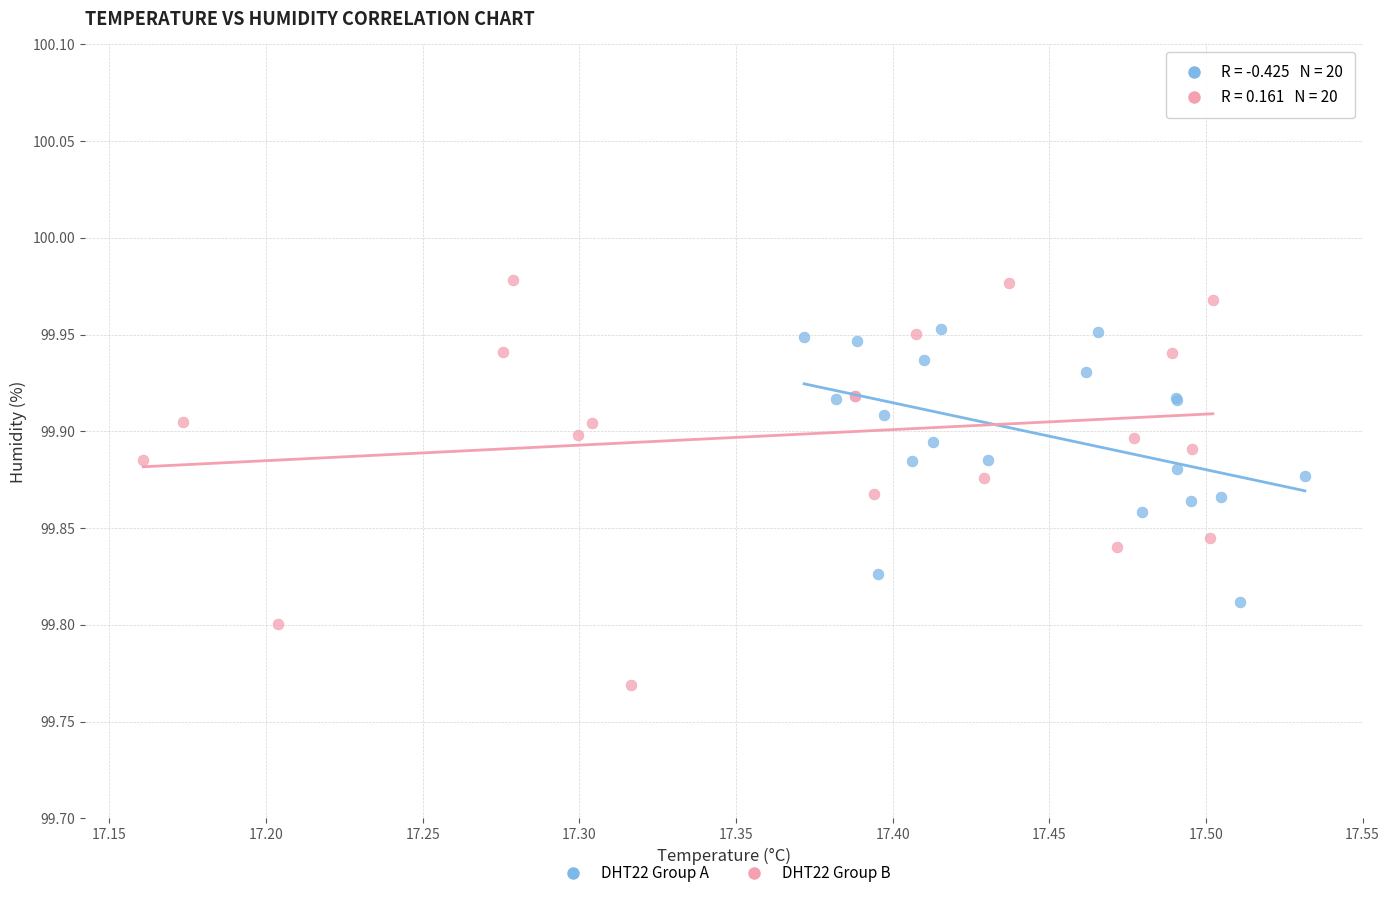

Which series contains the lowest Y value?

DHT22 Group B